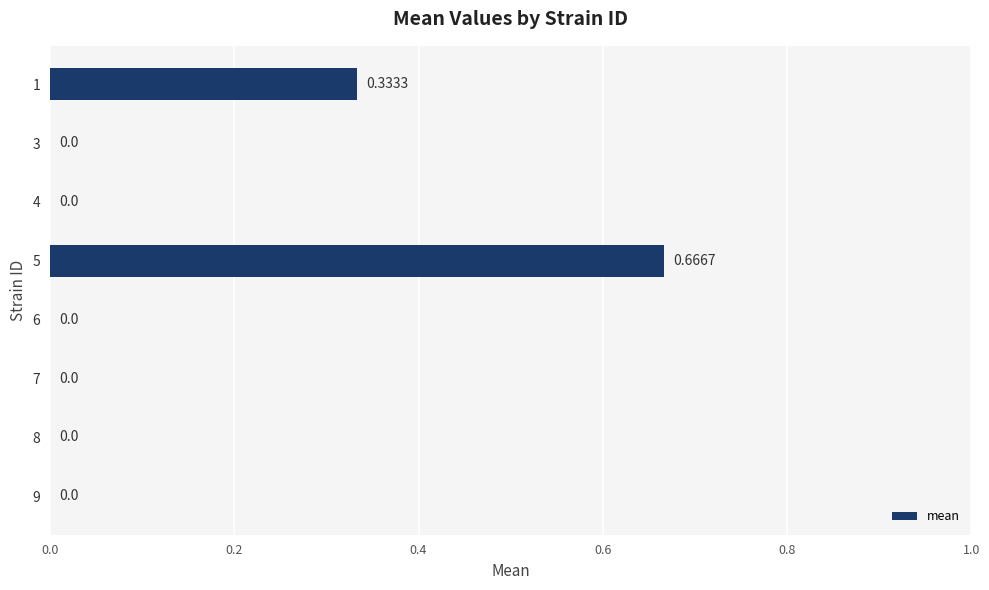

What is the sum of all values?

1.0